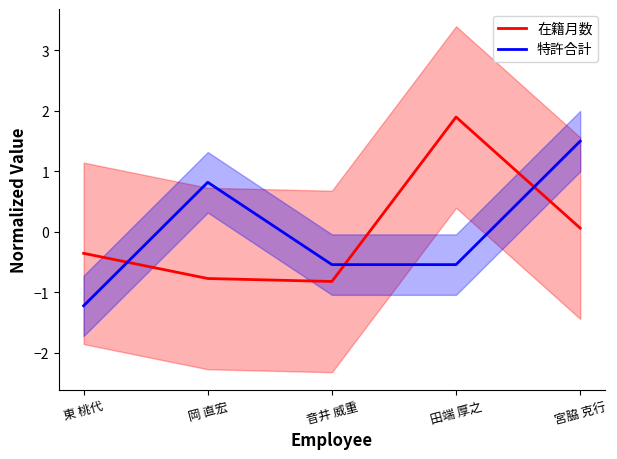

Which series has the widest spread of values?

特許合計